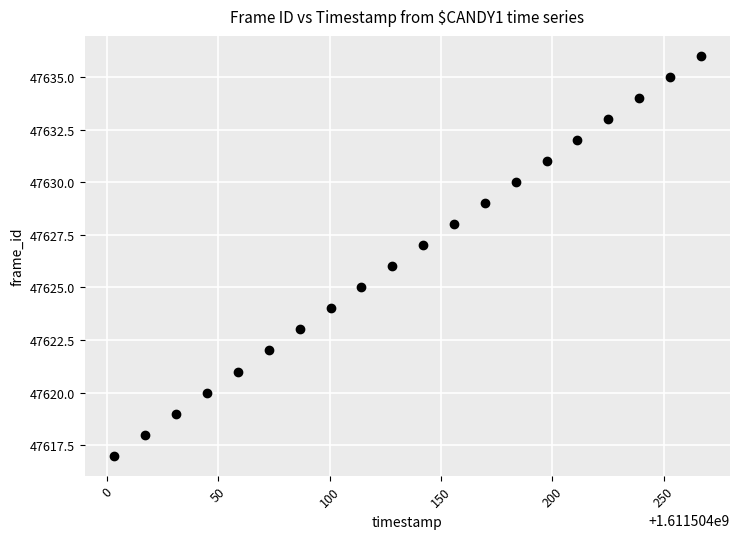

What is the range of Y values (max minus min)?

19